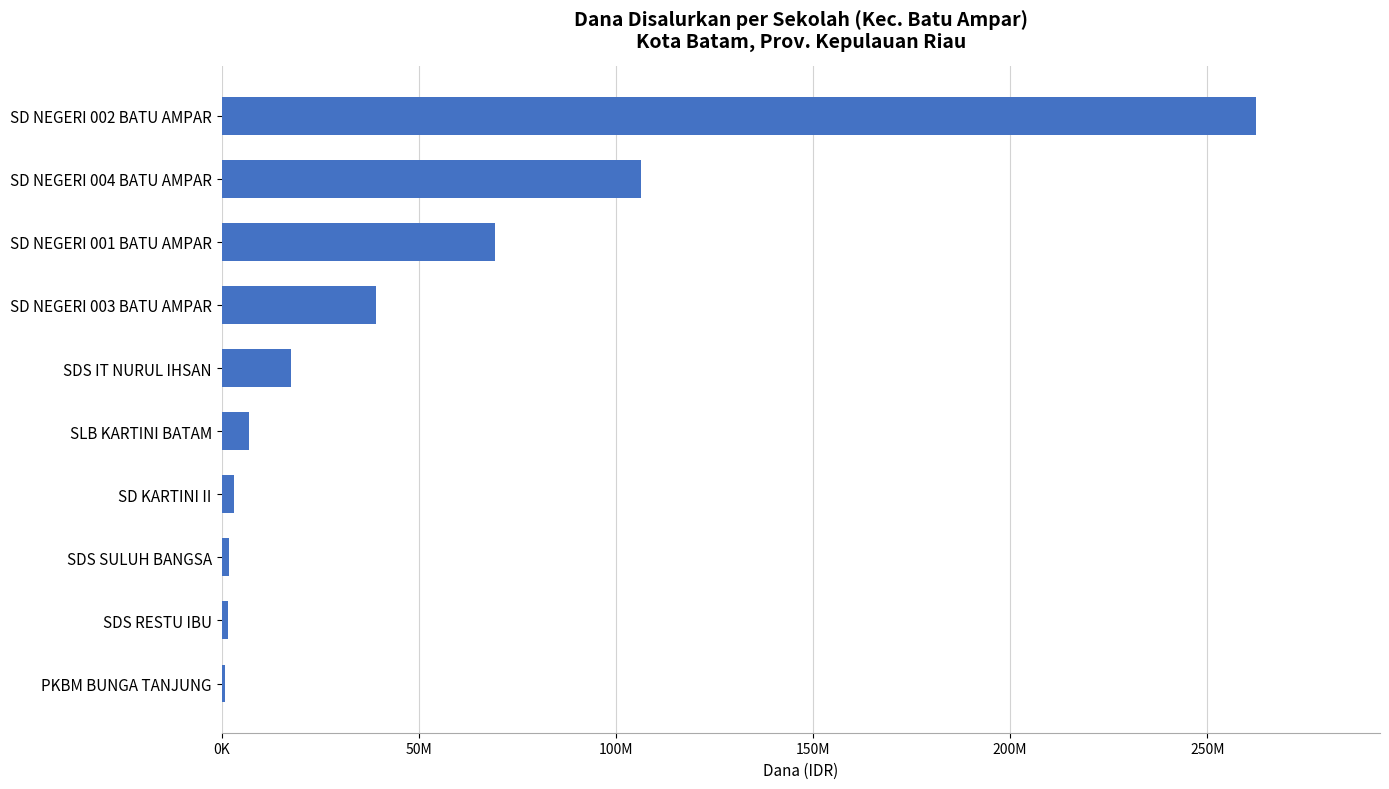

Are the bars horizontal?

Yes